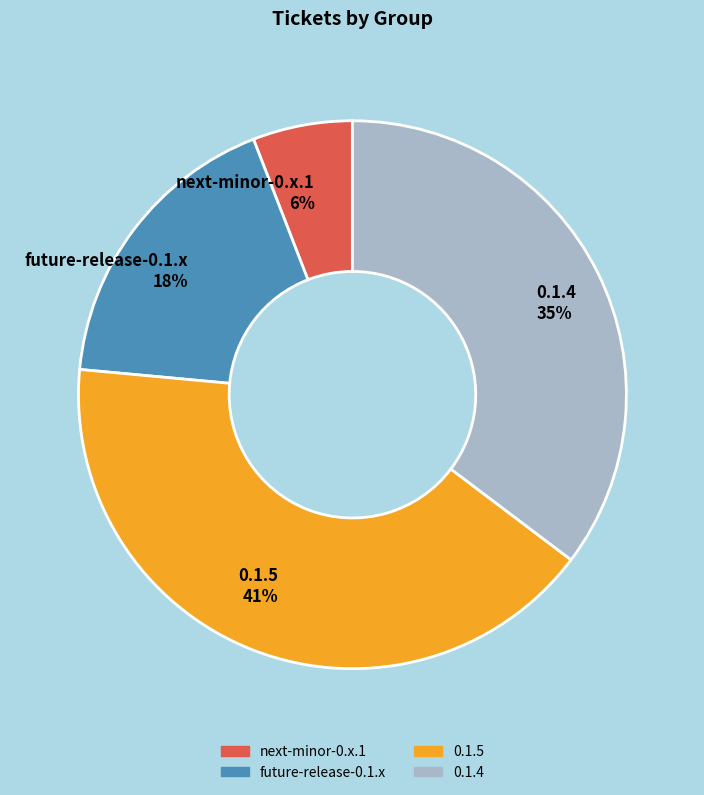

Which category has the smallest portion of the pie?

next-minor-0.x.1 6%